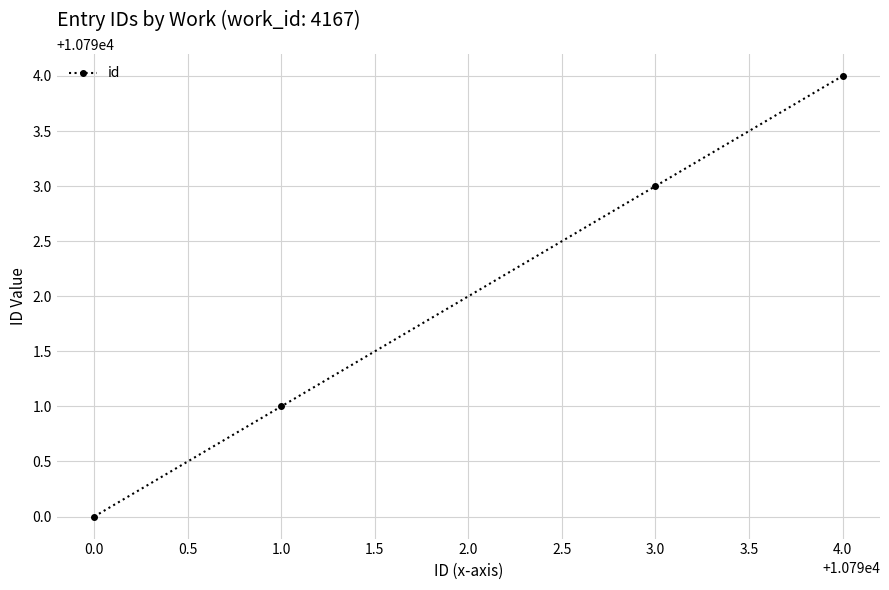

Approximately how many times larger is the value at 3.0 compared to 1.0?

1.0